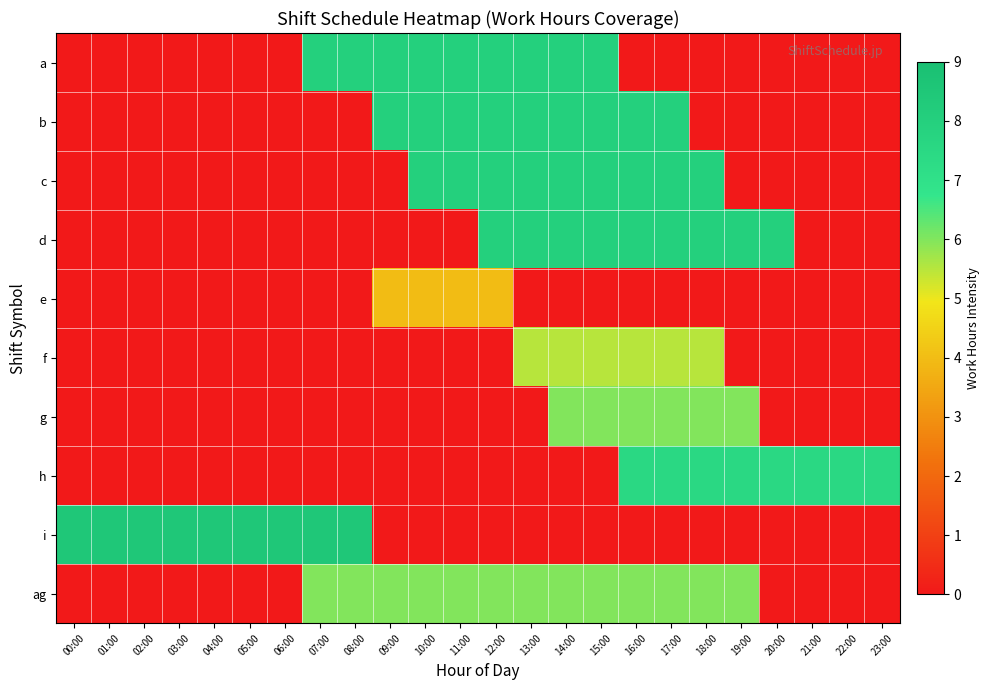

Reading right to left, extract all data points from this chart.

a: 23:00=0.0	22:00=0.0	21:00=0.0	20:00=0.0	19:00=0.0	18:00=0.0	17:00=0.0	16:00=0.0	15:00=8.0	14:00=8.0	13:00=8.0	12:00=8.0	11:00=8.0	10:00=8.0	09:00=8.0	08:00=8.0	07:00=8.0	06:00=0.0	05:00=0.0	04:00=0.0	03:00=0.0	02:00=0.0	01:00=0.0	00:00=0.0
b: 23:00=0.0	22:00=0.0	21:00=0.0	20:00=0.0	19:00=0.0	18:00=0.0	17:00=8.0	16:00=8.0	15:00=8.0	14:00=8.0	13:00=8.0	12:00=8.0	11:00=8.0	10:00=8.0	09:00=8.0	08:00=0.0	07:00=0.0	06:00=0.0	05:00=0.0	04:00=0.0	03:00=0.0	02:00=0.0	01:00=0.0	00:00=0.0
c: 23:00=0.0	22:00=0.0	21:00=0.0	20:00=0.0	19:00=0.0	18:00=8.0	17:00=8.0	16:00=8.0	15:00=8.0	14:00=8.0	13:00=8.0	12:00=8.0	11:00=8.0	10:00=8.0	09:00=0.0	08:00=0.0	07:00=0.0	06:00=0.0	05:00=0.0	04:00=0.0	03:00=0.0	02:00=0.0	01:00=0.0	00:00=0.0
d: 23:00=0.0	22:00=0.0	21:00=0.0	20:00=8.0	19:00=8.0	18:00=8.0	17:00=8.0	16:00=8.0	15:00=8.0	14:00=8.0	13:00=8.0	12:00=8.0	11:00=0.0	10:00=0.0	09:00=0.0	08:00=0.0	07:00=0.0	06:00=0.0	05:00=0.0	04:00=0.0	03:00=0.0	02:00=0.0	01:00=0.0	00:00=0.0
e: 23:00=0.0	22:00=0.0	21:00=0.0	20:00=0.0	19:00=0.0	18:00=0.0	17:00=0.0	16:00=0.0	15:00=0.0	14:00=0.0	13:00=0.0	12:00=4.0	11:00=4.0	10:00=4.0	09:00=4.0	08:00=0.0	07:00=0.0	06:00=0.0	05:00=0.0	04:00=0.0	03:00=0.0	02:00=0.0	01:00=0.0	00:00=0.0
f: 23:00=0.0	22:00=0.0	21:00=0.0	20:00=0.0	19:00=0.0	18:00=5.5	17:00=5.5	16:00=5.5	15:00=5.5	14:00=5.5	13:00=5.5	12:00=0.0	11:00=0.0	10:00=0.0	09:00=0.0	08:00=0.0	07:00=0.0	06:00=0.0	05:00=0.0	04:00=0.0	03:00=0.0	02:00=0.0	01:00=0.0	00:00=0.0
g: 23:00=0.0	22:00=0.0	21:00=0.0	20:00=0.0	19:00=6.0	18:00=6.0	17:00=6.0	16:00=6.0	15:00=6.0	14:00=6.0	13:00=0.0	12:00=0.0	11:00=0.0	10:00=0.0	09:00=0.0	08:00=0.0	07:00=0.0	06:00=0.0	05:00=0.0	04:00=0.0	03:00=0.0	02:00=0.0	01:00=0.0	00:00=0.0
h: 23:00=7.5	22:00=7.5	21:00=7.5	20:00=7.5	19:00=7.5	18:00=7.5	17:00=7.5	16:00=7.5	15:00=0.0	14:00=0.0	13:00=0.0	12:00=0.0	11:00=0.0	10:00=0.0	09:00=0.0	08:00=0.0	07:00=0.0	06:00=0.0	05:00=0.0	04:00=0.0	03:00=0.0	02:00=0.0	01:00=0.0	00:00=0.0
i: 23:00=0.0	22:00=0.0	21:00=0.0	20:00=0.0	19:00=0.0	18:00=0.0	17:00=0.0	16:00=0.0	15:00=0.0	14:00=0.0	13:00=0.0	12:00=0.0	11:00=0.0	10:00=0.0	09:00=0.0	08:00=8.5	07:00=8.5	06:00=8.5	05:00=8.5	04:00=8.5	03:00=8.5	02:00=8.5	01:00=8.5	00:00=8.5
ag: 23:00=0.0	22:00=0.0	21:00=0.0	20:00=0.0	19:00=6.0	18:00=6.0	17:00=6.0	16:00=6.0	15:00=6.0	14:00=6.0	13:00=6.0	12:00=6.0	11:00=6.0	10:00=6.0	09:00=6.0	08:00=6.0	07:00=6.0	06:00=0.0	05:00=0.0	04:00=0.0	03:00=0.0	02:00=0.0	01:00=0.0	00:00=0.0